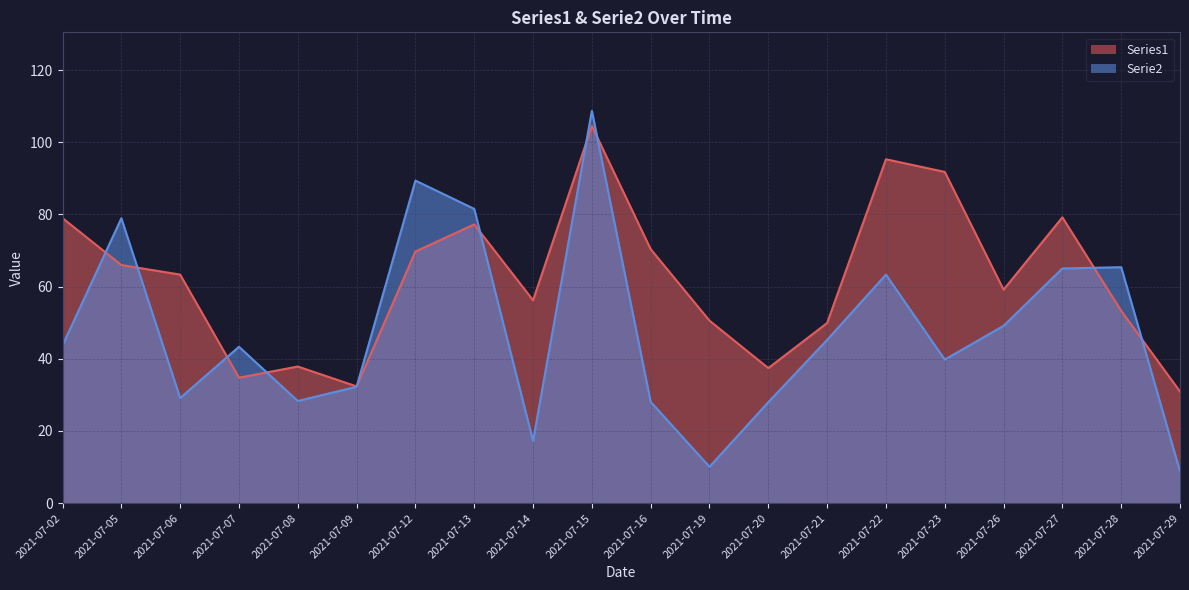

What is the sum of all Serie2 values?

955.5